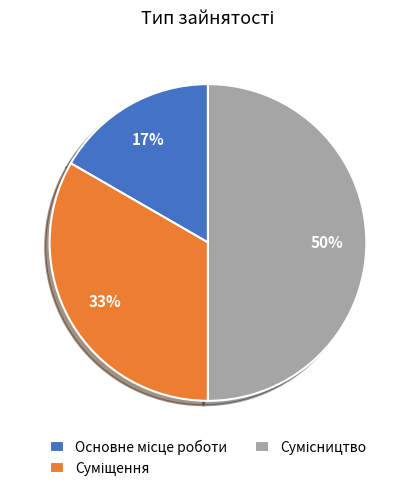

To the nearest percent, what is the average slice percentage?

33%